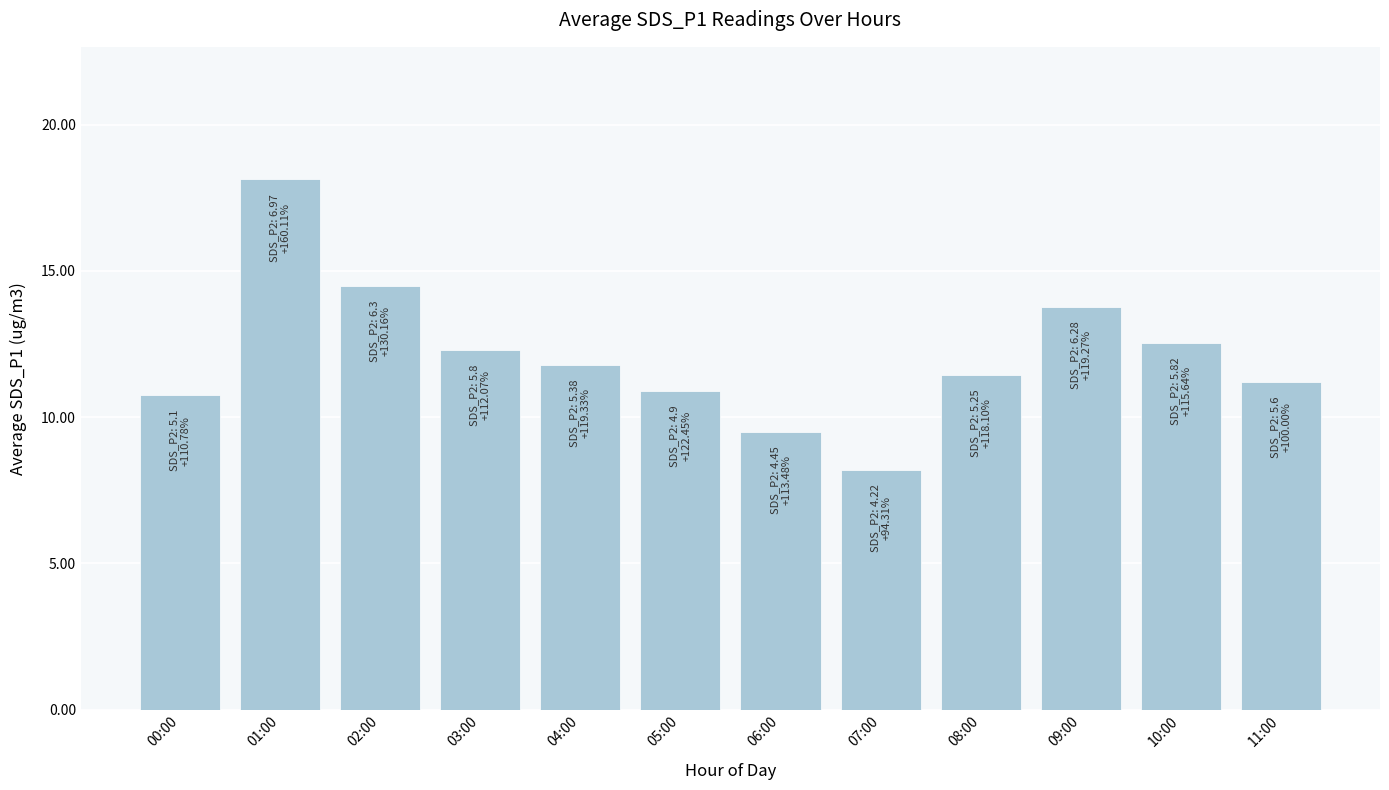

What is the maximum value shown in the chart?

18.1